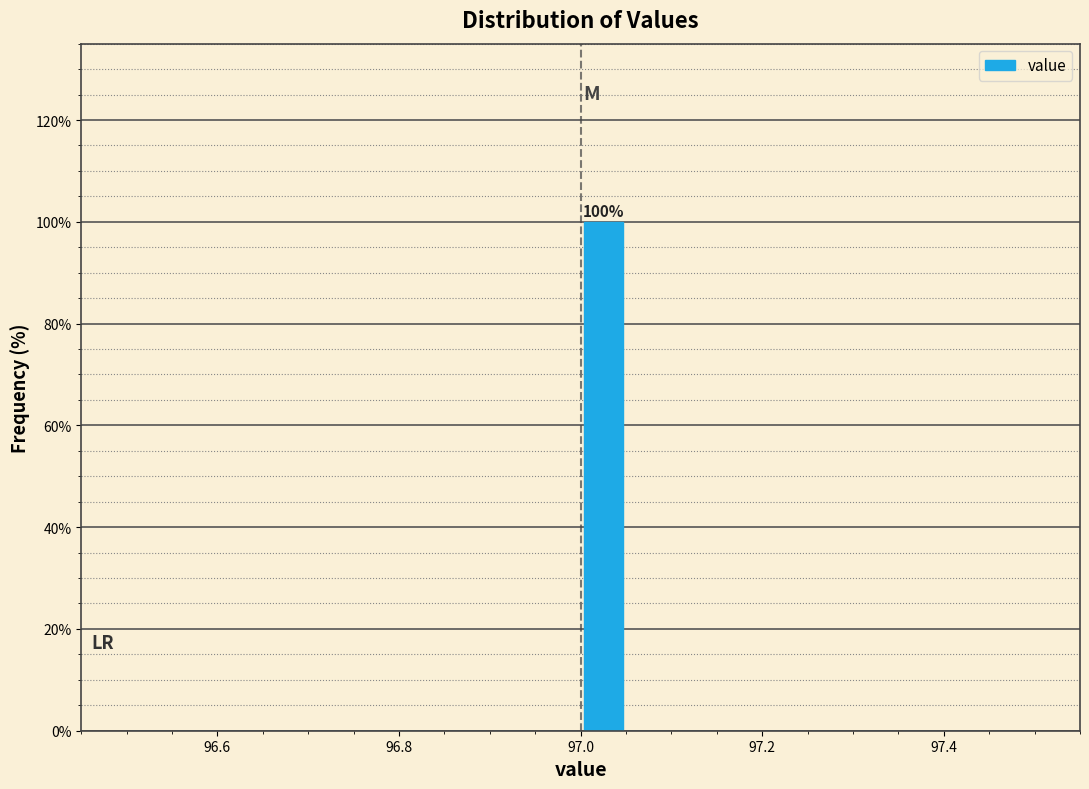

Around what value on the x-axis is the tallest bar? Give the approximate position of its centre, as read against the axis.

97.02